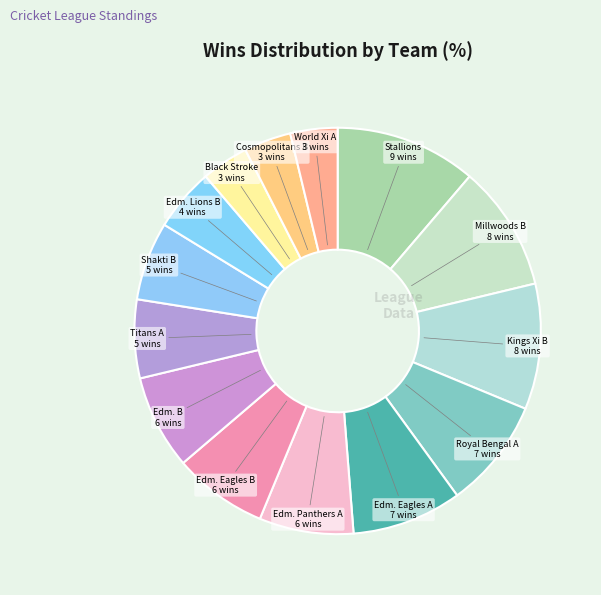

Count the number of slices in the pie.

14